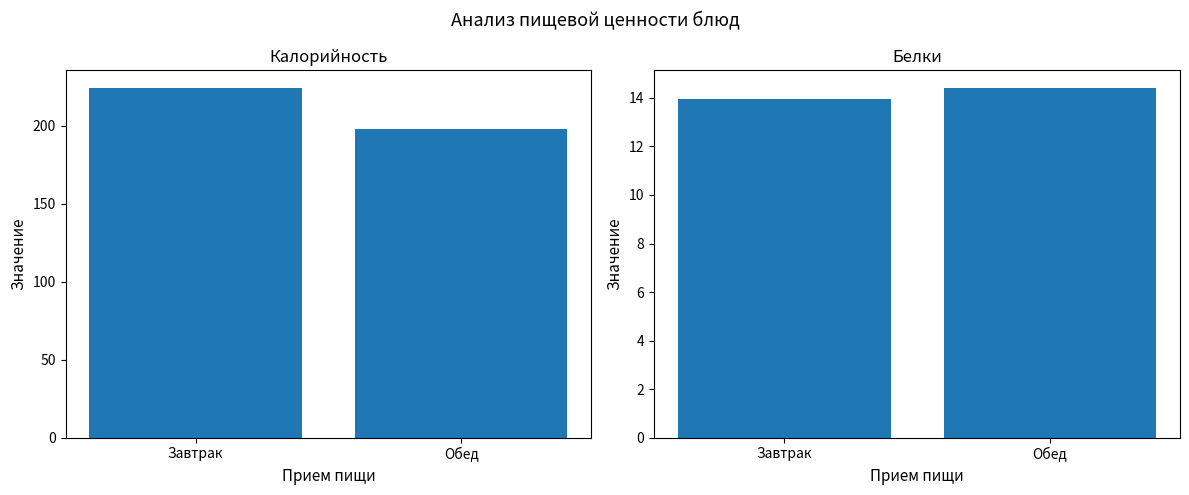

What is the difference between the Белки values at Обед and Завтрак?

0.5